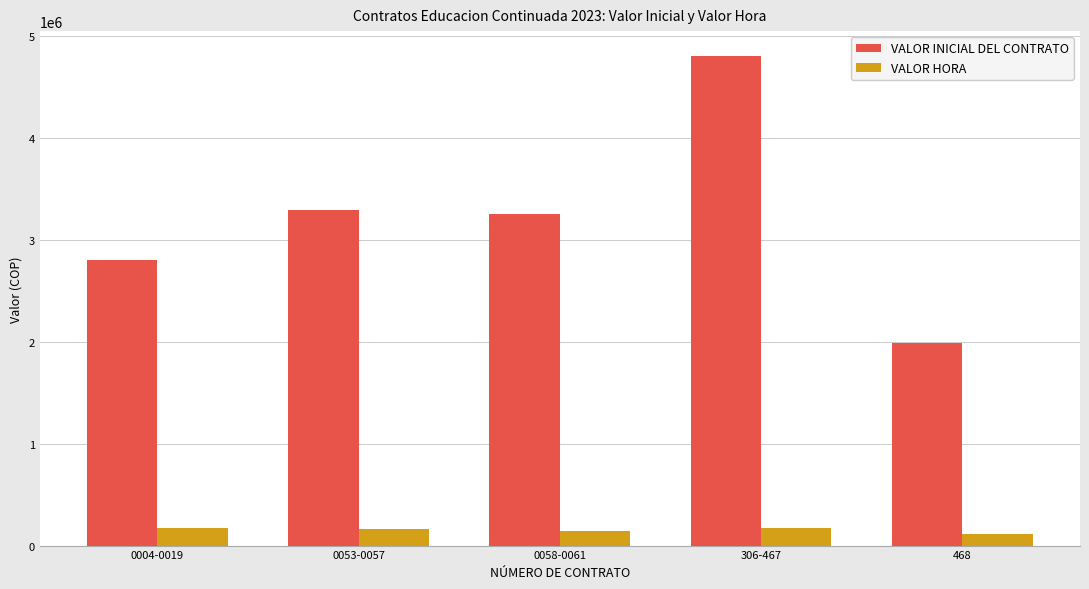

List the series in order of their peak value, highest first.

VALOR INICIAL DEL CONTRATO, VALOR HORA